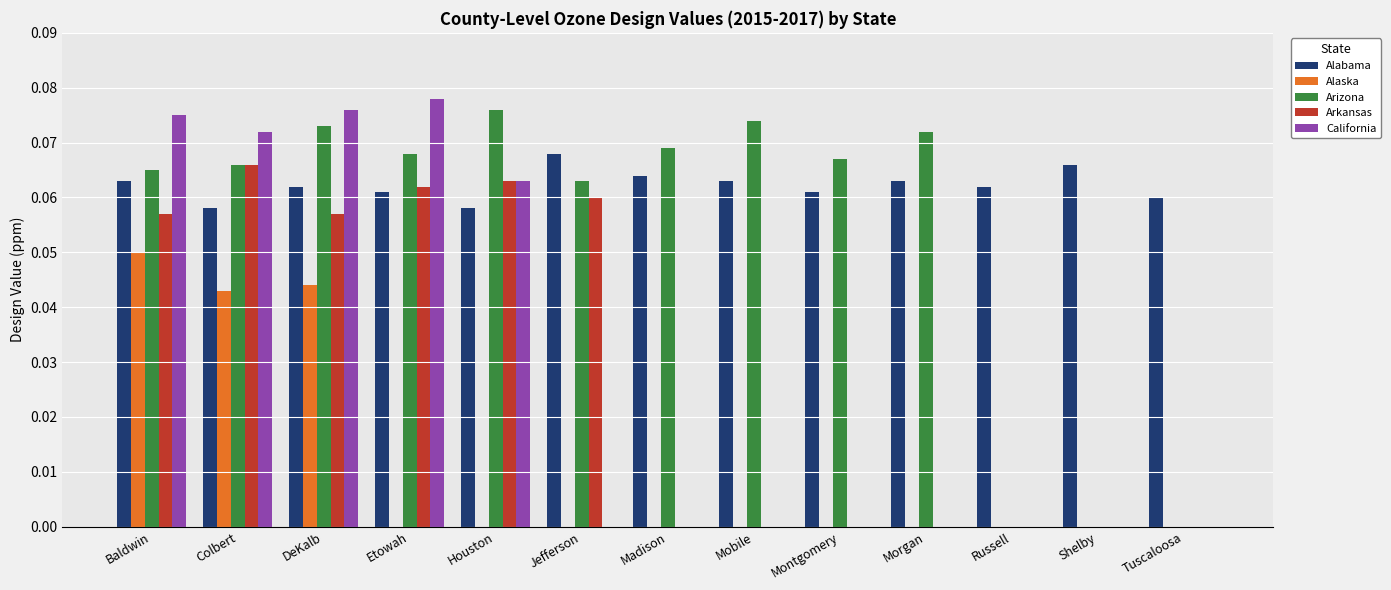

Between Baldwin and Montgomery, which series saw the biggest shift?

California